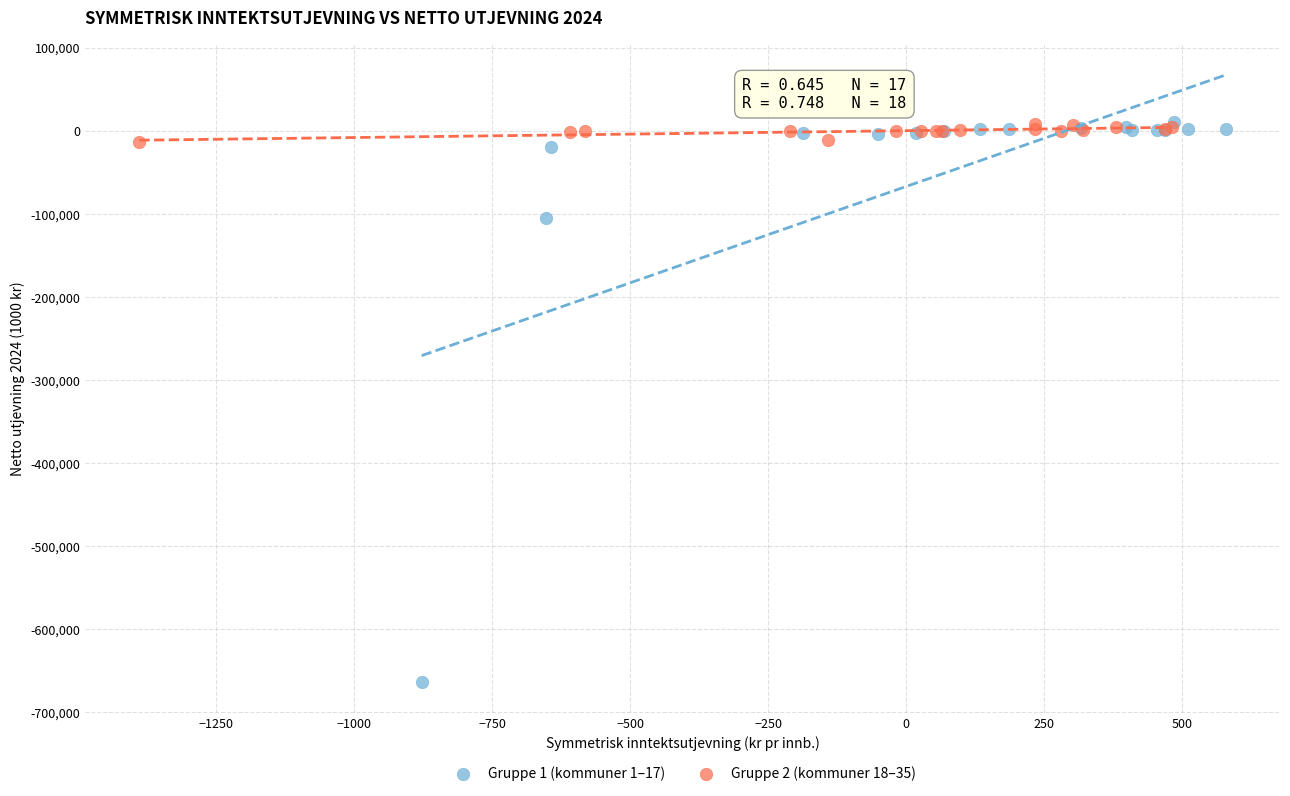

Which series contains the lowest Y value?

Gruppe 1 (kommuner 1–17)